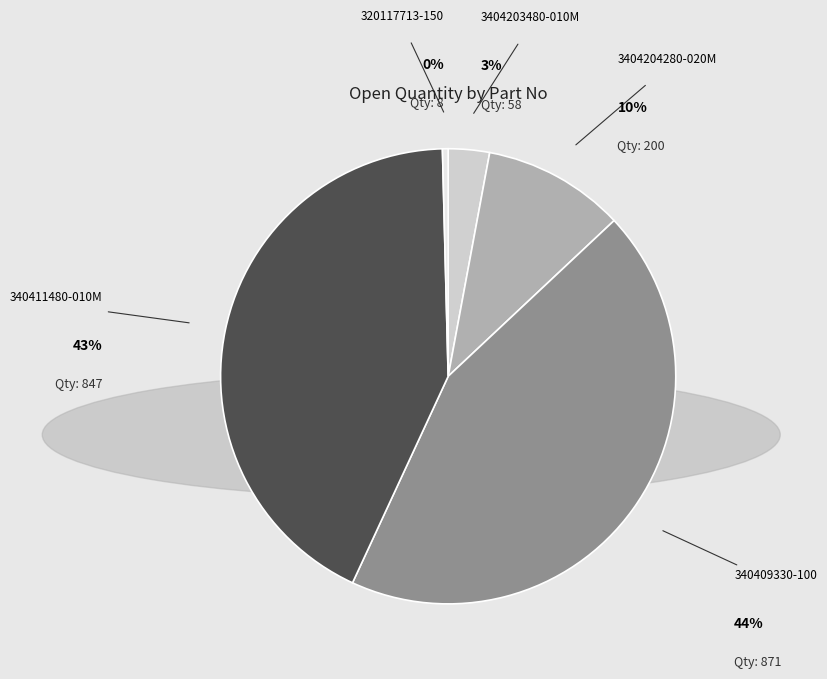

Which slice is the largest?

340409330-100